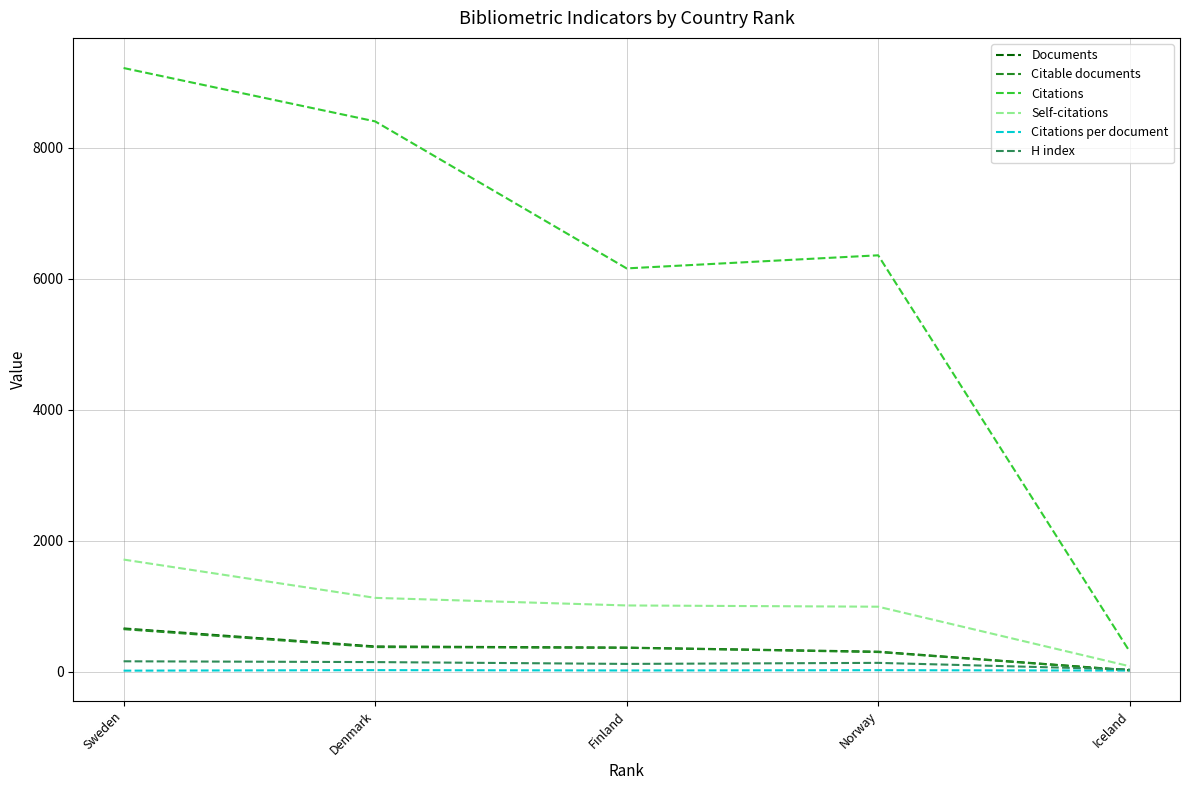

What are all the series names shown in the legend?

Documents, Citable documents, Citations, Self-citations, Citations per document, H index